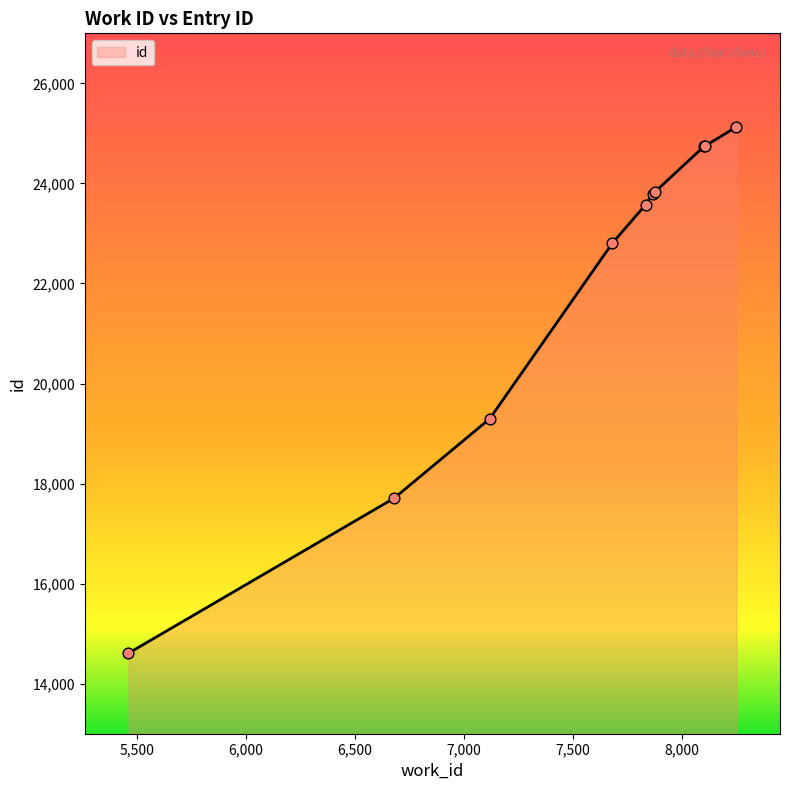

What is the greatest value displayed?

25129